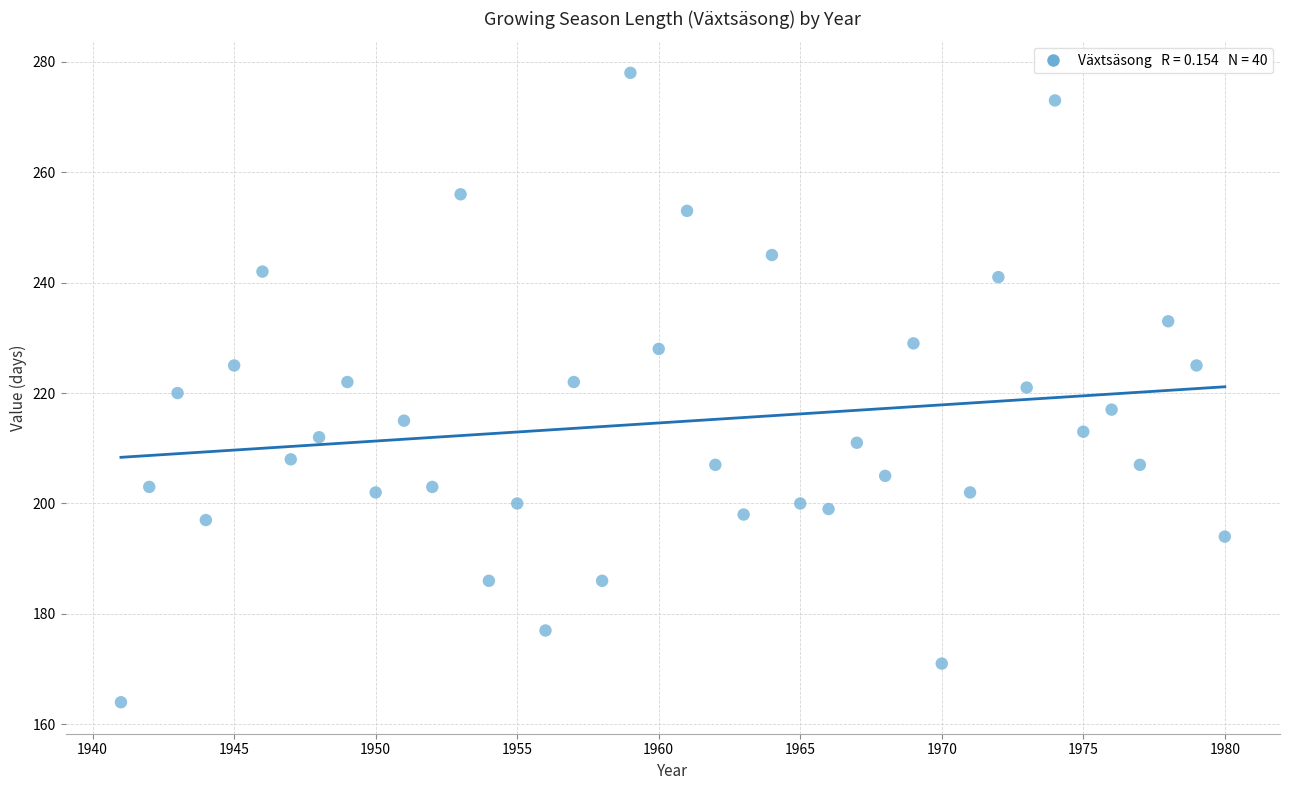

What is the range of X values (max minus min)?

39